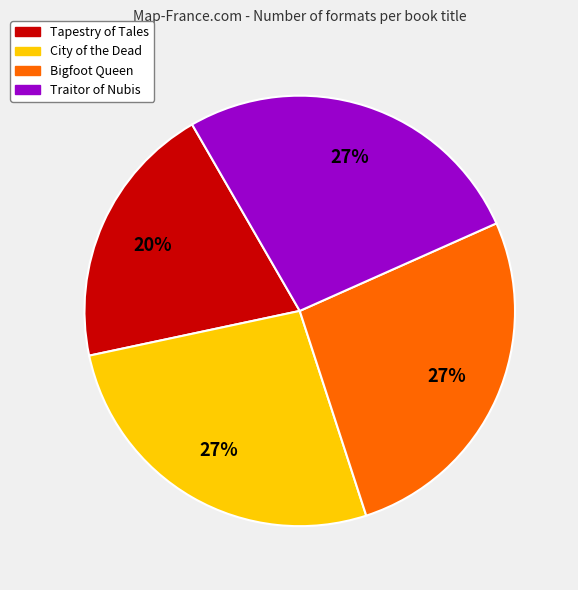

To the nearest percent, what percentage of the pie is Traitor of Nubis?

27%